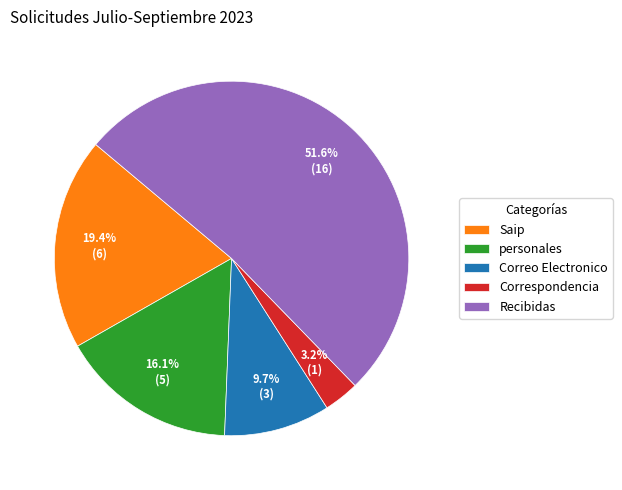

Rank the categories by value from highest to lowest.

Recibidas, Saip, personales, Correo Electronico, Correspondencia